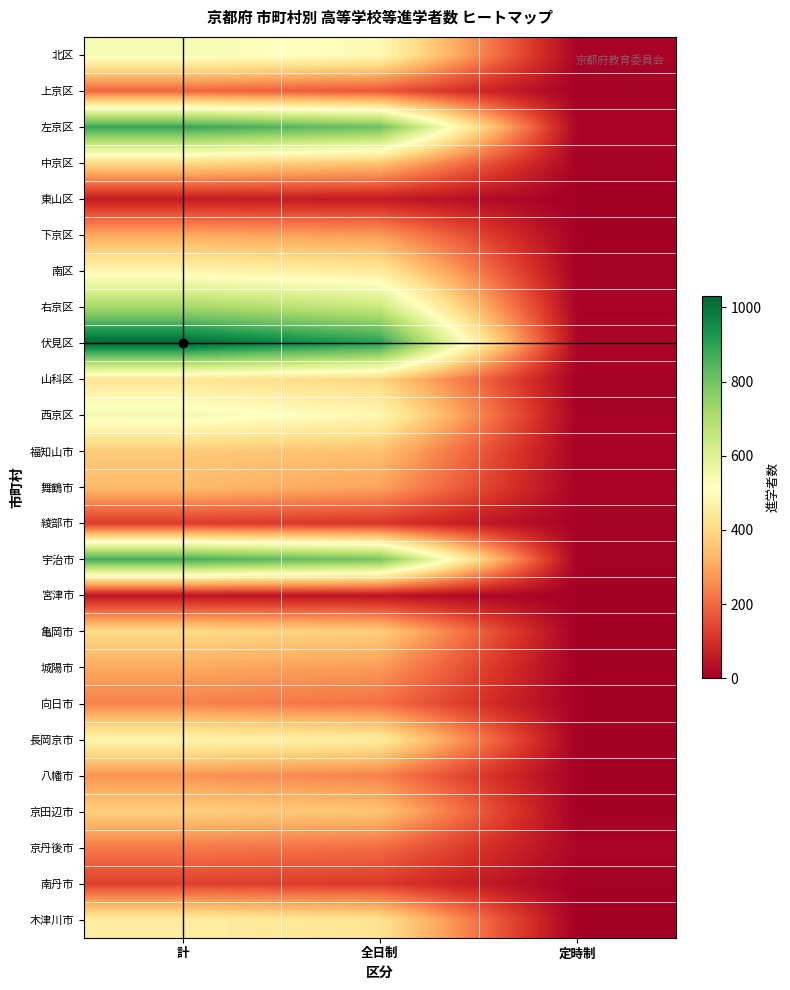

Between 計 and 全日制, which series saw the biggest shift?

伏見区